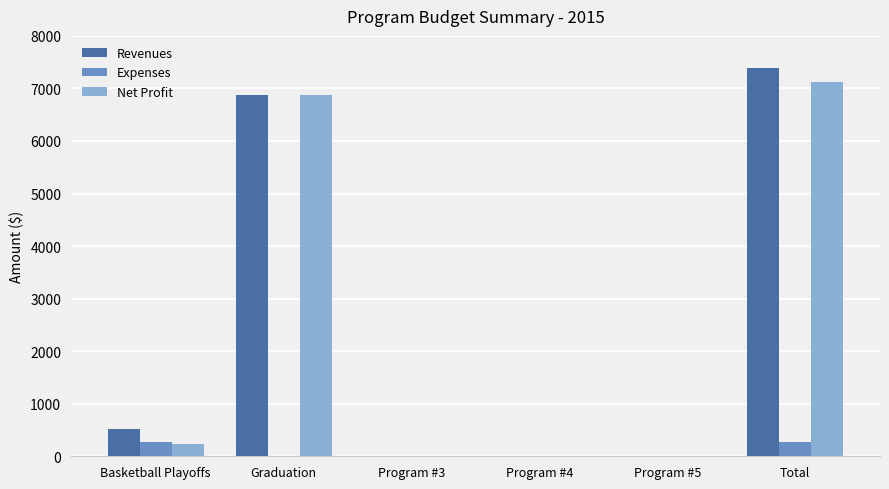

At which category is the sum across all series the highest?

Total